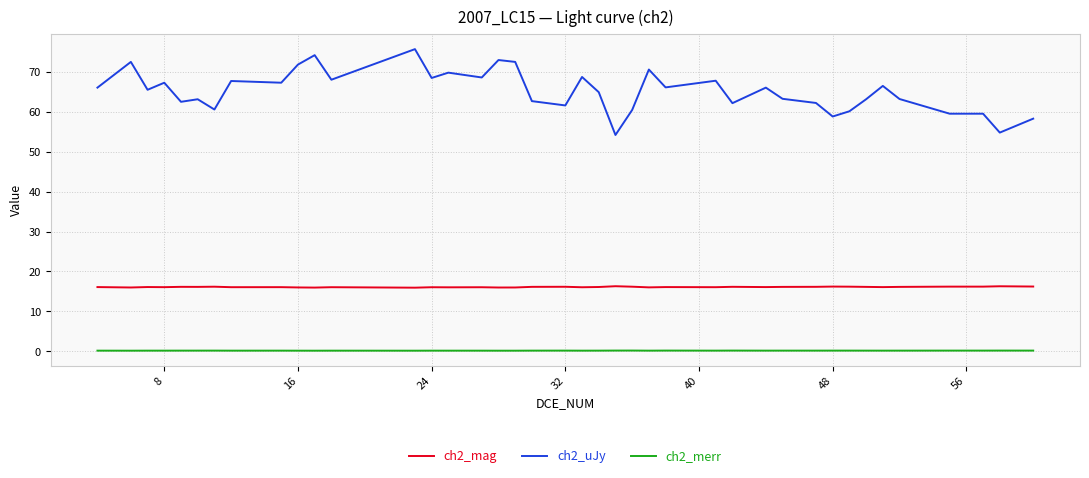

Which series has the largest range (max minus min)?

ch2_uJy